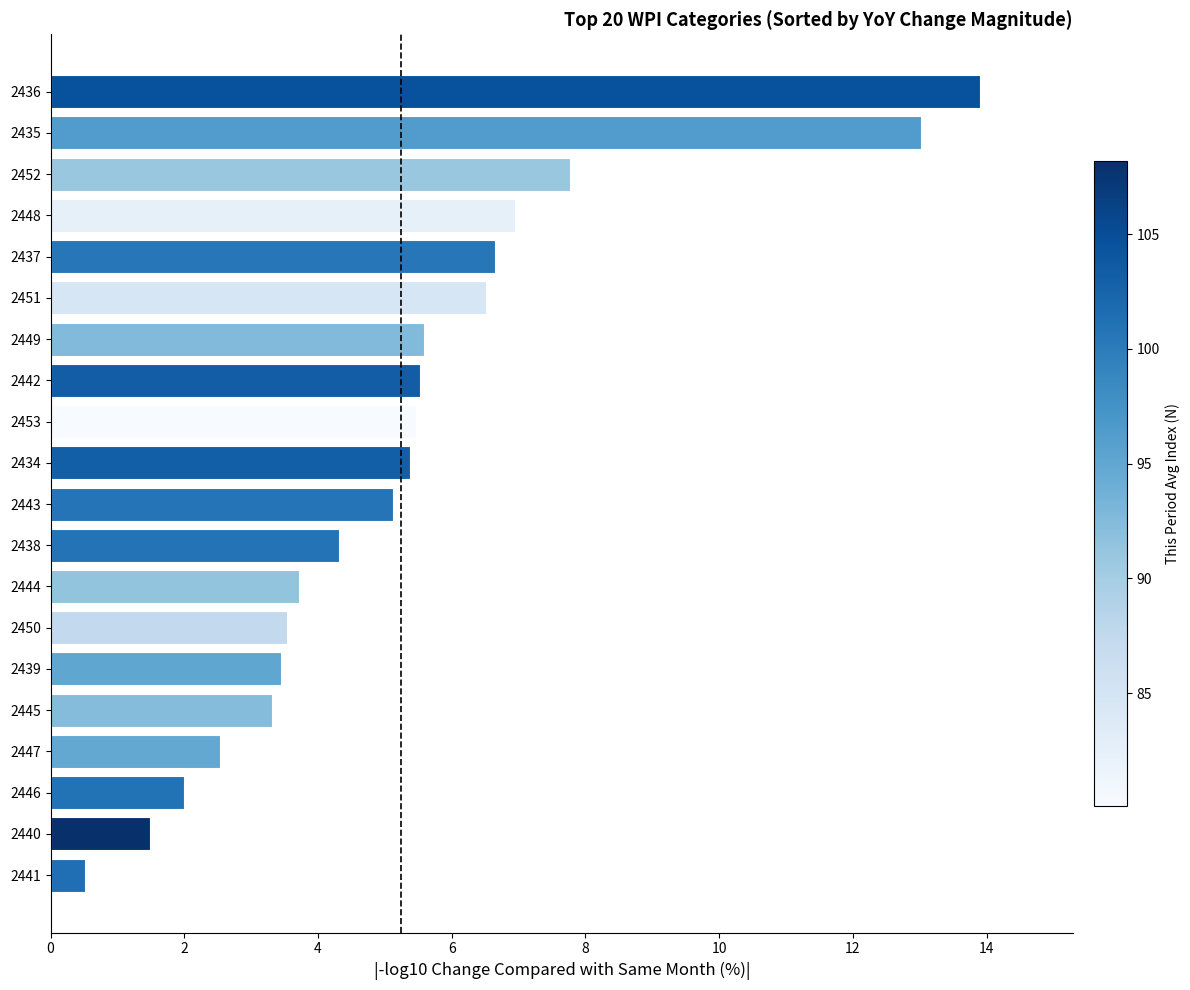

What is the difference between the maximum and minimum values?

13.4